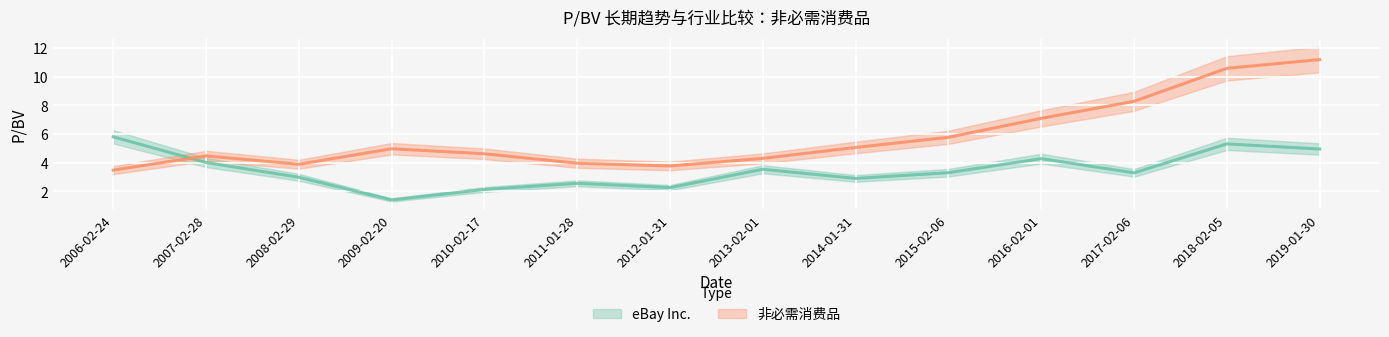

What is the highest value of the 非必需消费品 series?

11.2